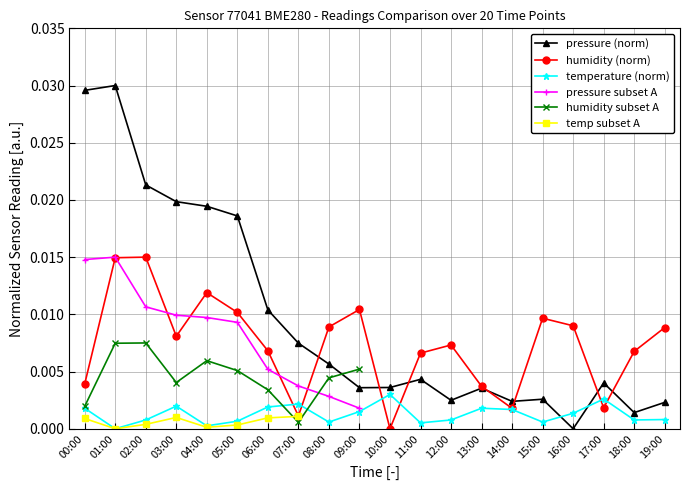

How many values in the pressure (norm) series exceed 0?

19